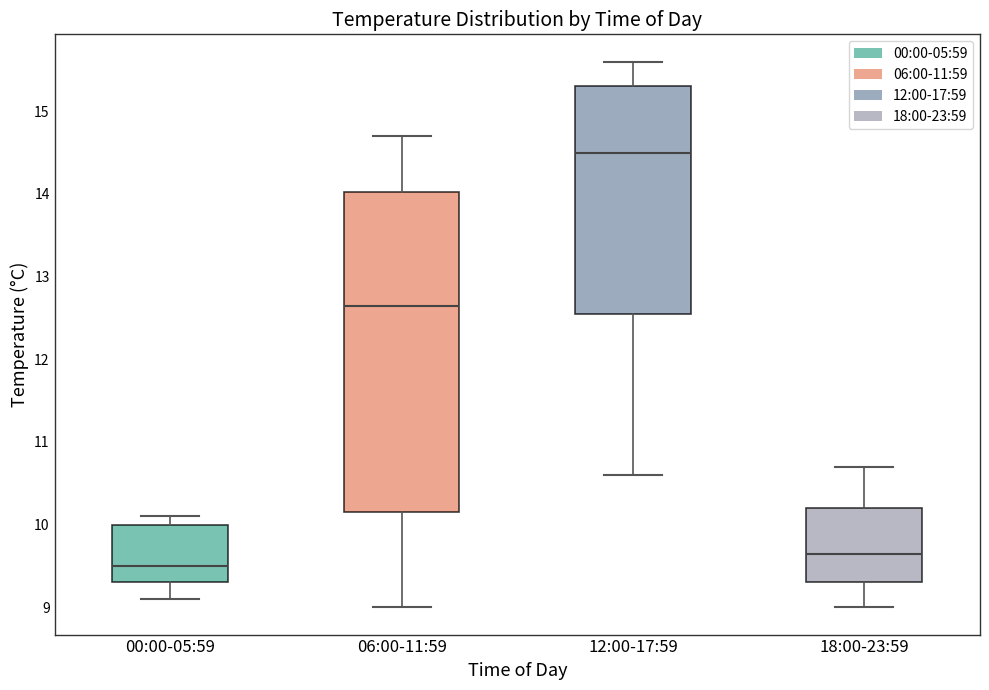

Which box is the tallest, from its lower edge to its upper edge?

06:00-11:59